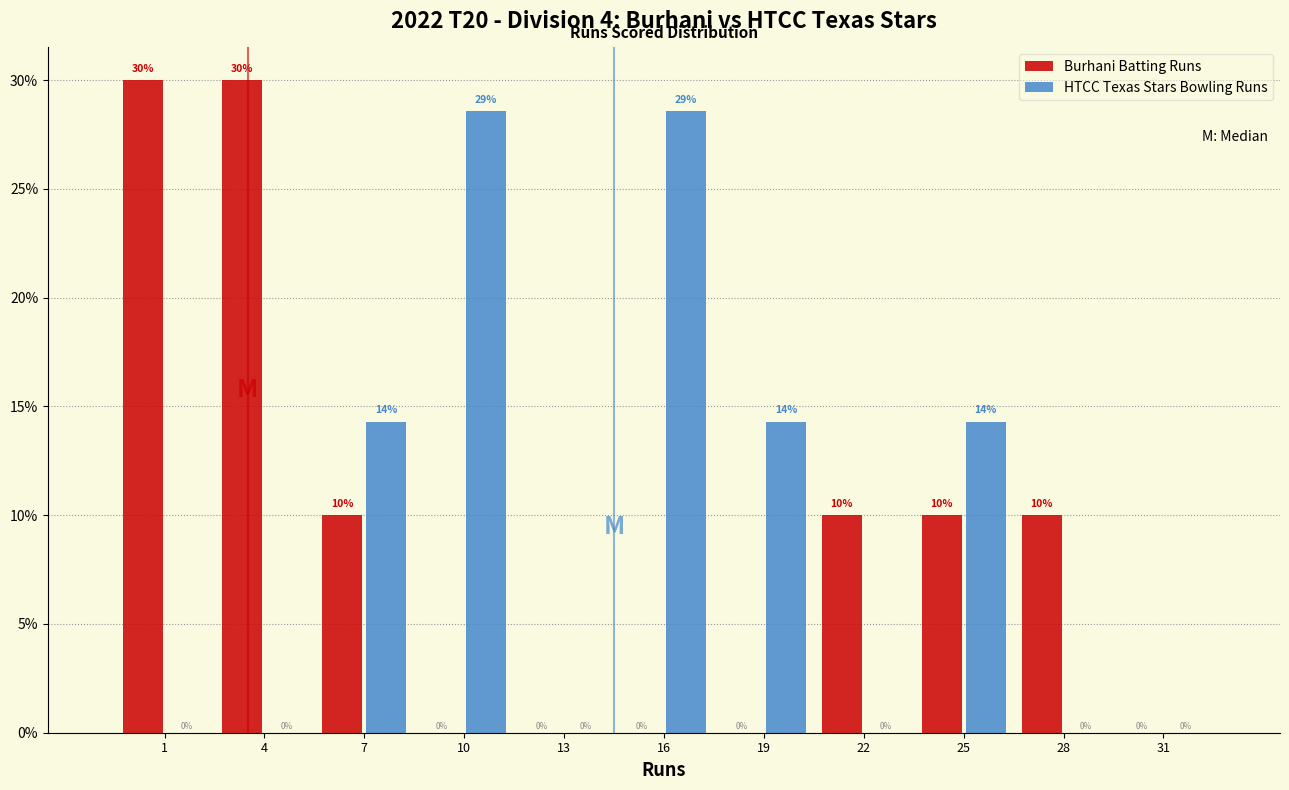

Is the value of HTCC Texas Stars Bowling Runs at 22 greater than the value of Burhani Batting Runs at 1?

No